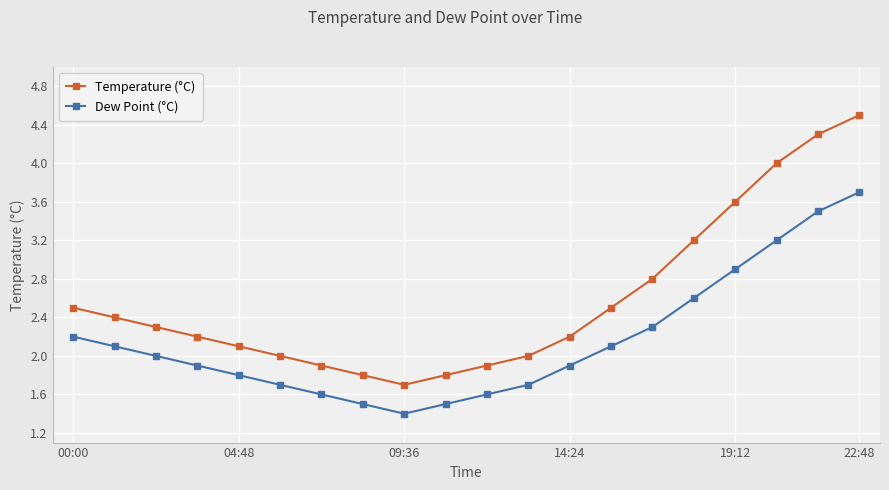

True or false: Dew Point (°C) and Temperature (°C) intersect in this chart.

False